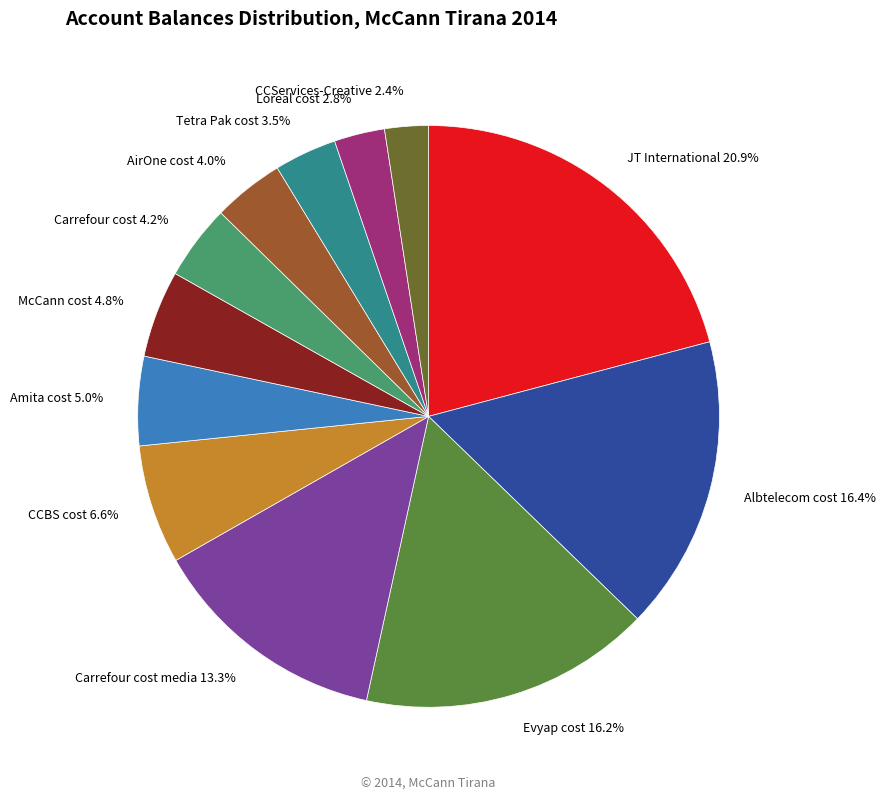

Is the sum of JT International 20.9% and Tetra Pak cost 3.5% greater than half?

No